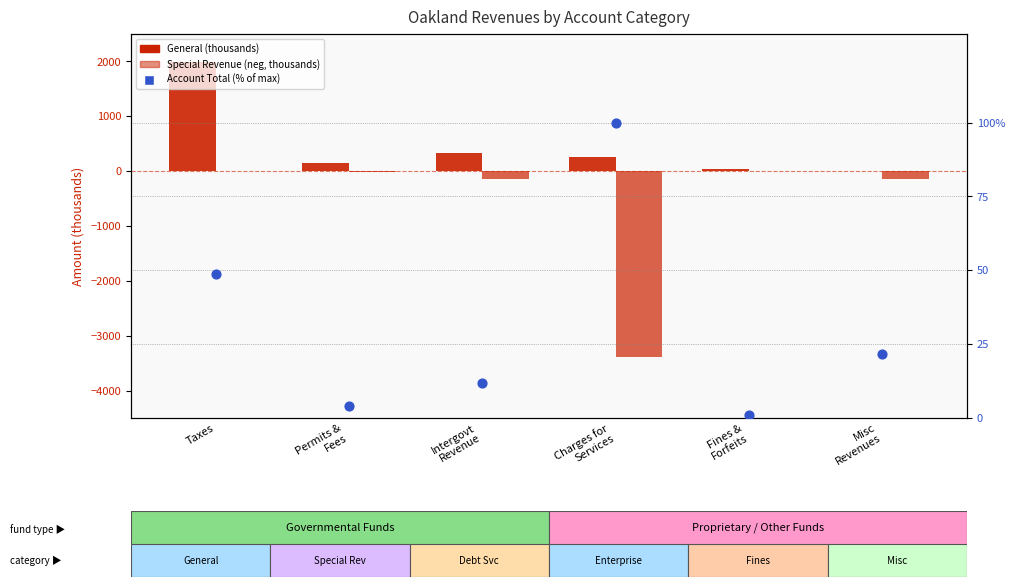

Which series contains the highest Y value?

General